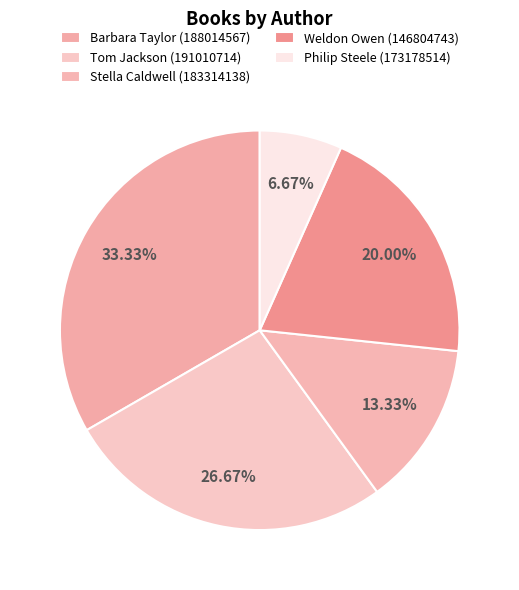

What is the largest slice in the pie chart?

Barbara Taylor (188014567)